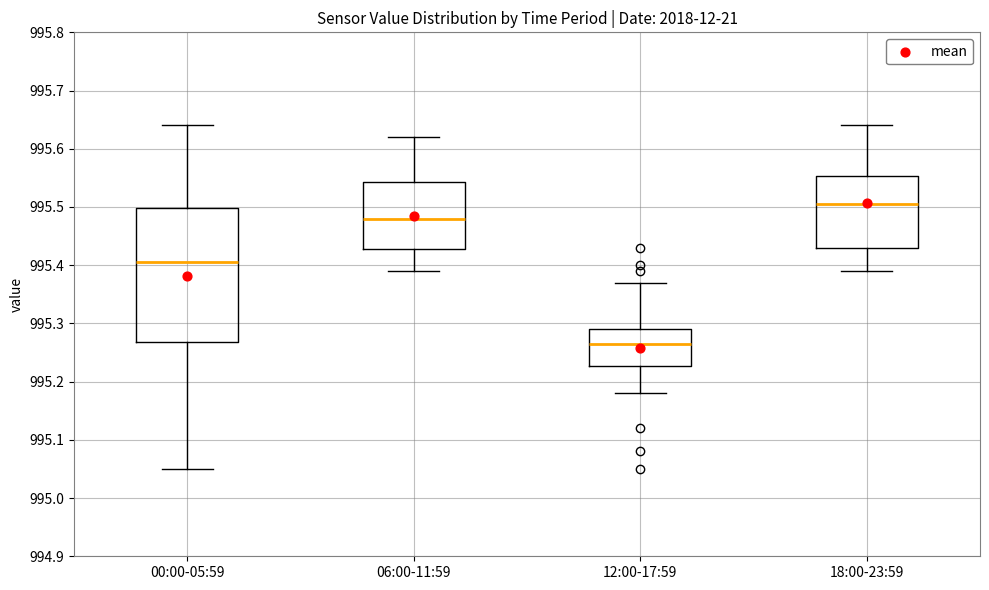

Where is the lower edge of the box for 00:00-05:59 on the y-axis? The values are not printed on the chart, so give them approximately, as read against the axis.

995.27